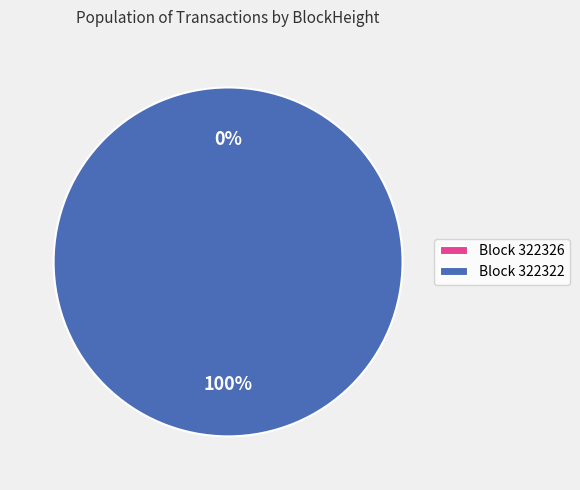

What is the smallest slice in the pie chart?

322326